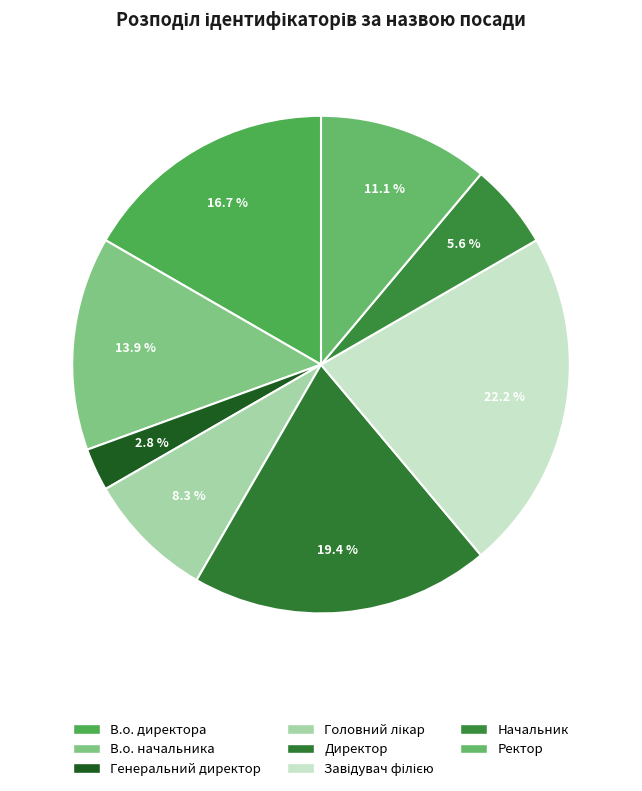

How many segments does this pie chart have?

8